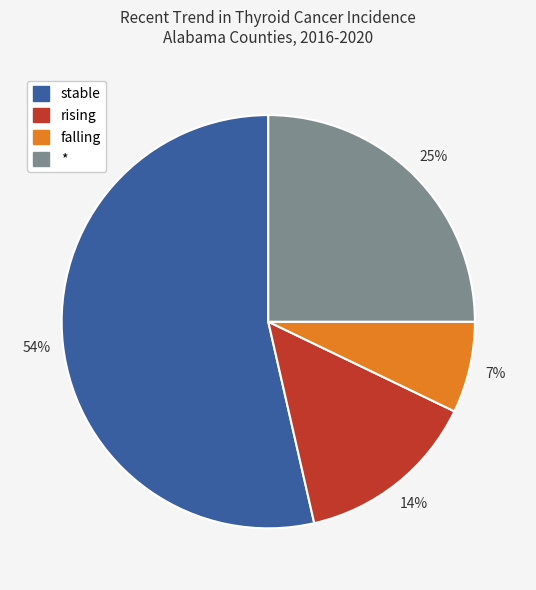

How many slices are in this pie chart?

4